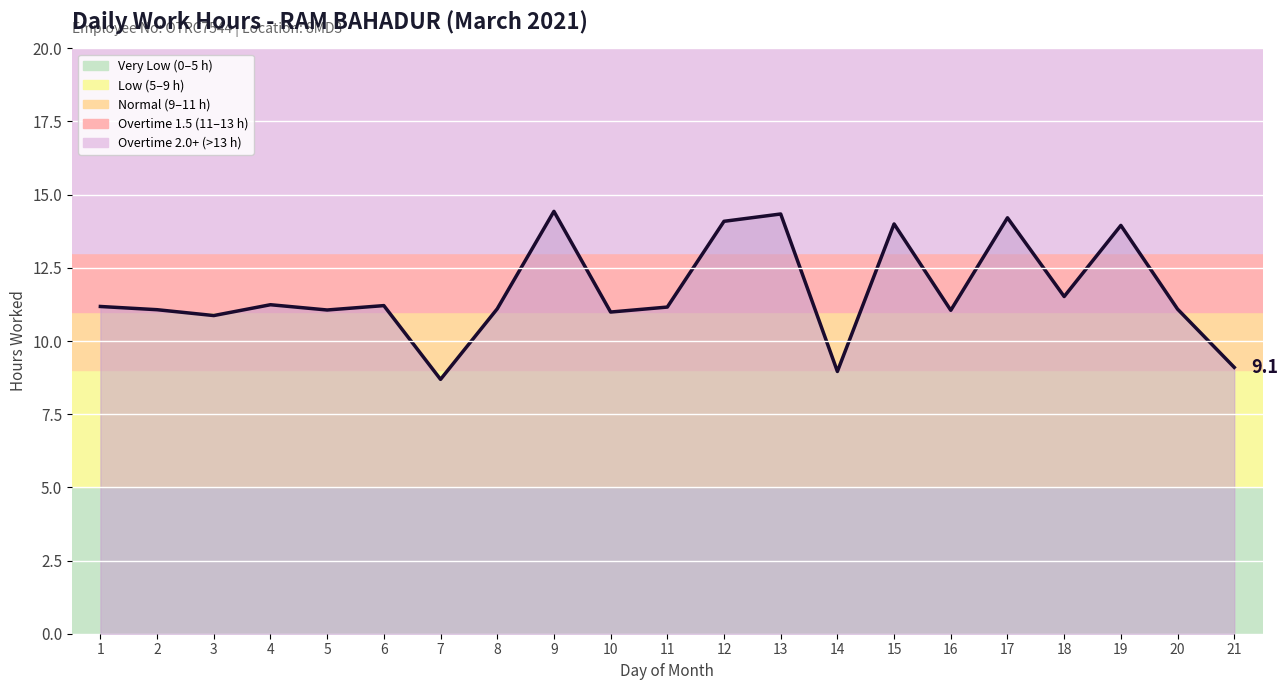

The value at 7 is 8.7. True or false?

True